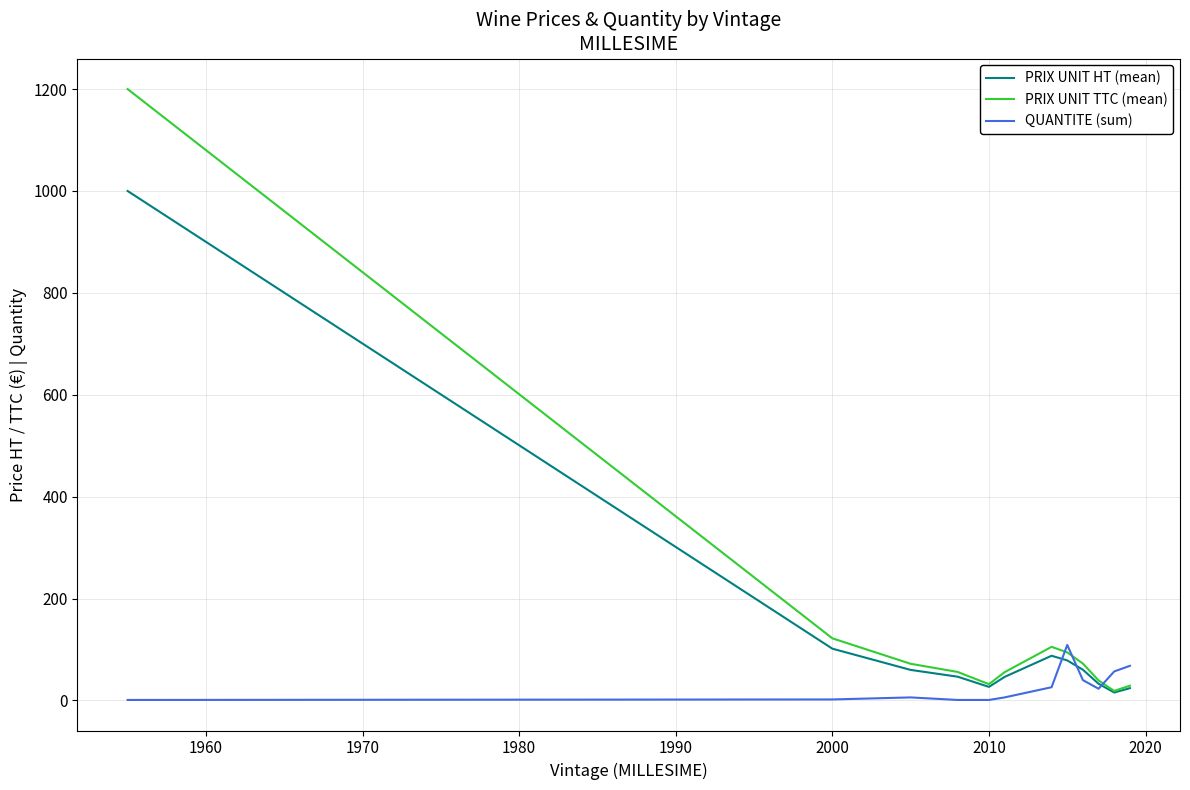

What is the sum of all QUANTITE (sum) values?

340.0